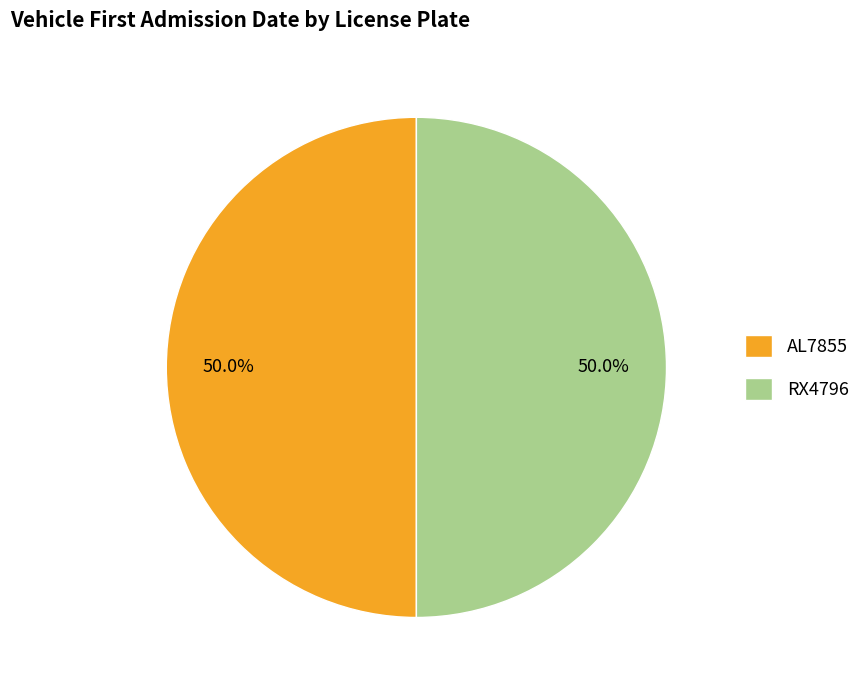

How many slices are in this pie chart?

2